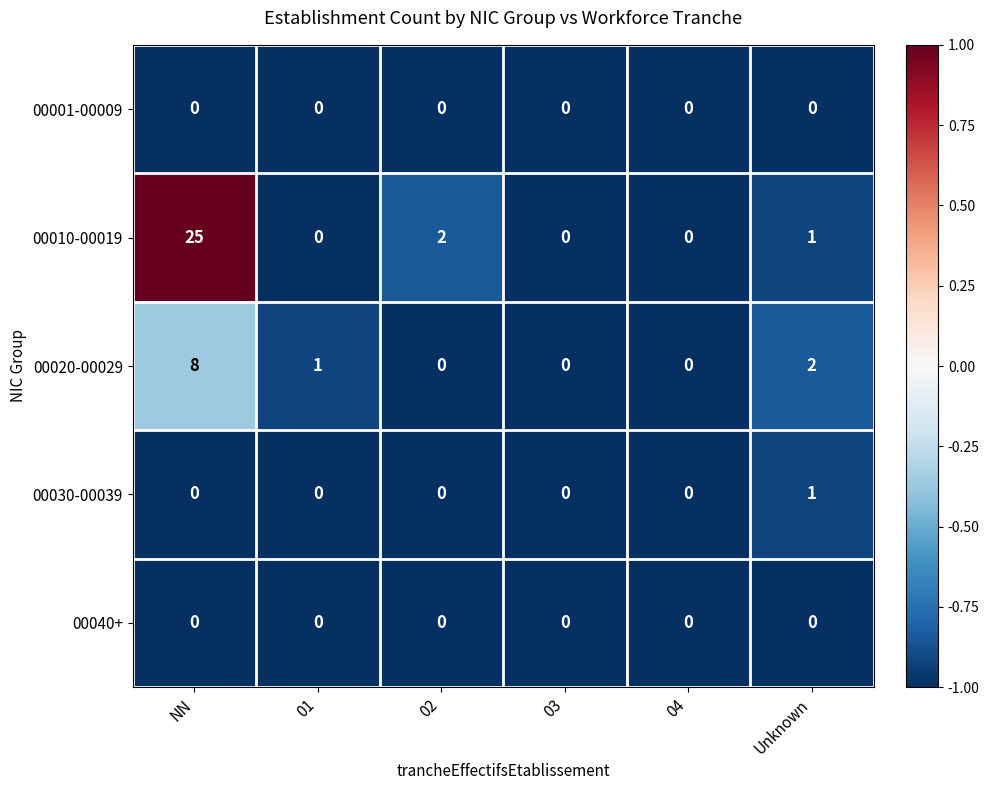

Reading right to left, extract all data points from this chart.

00001-00009: 0	0	0	0	0	0
00010-00019: 1	0	0	2	0	25
00020-00029: 2	0	0	0	1	8
00030-00039: 1	0	0	0	0	0
00040+: 0	0	0	0	0	0